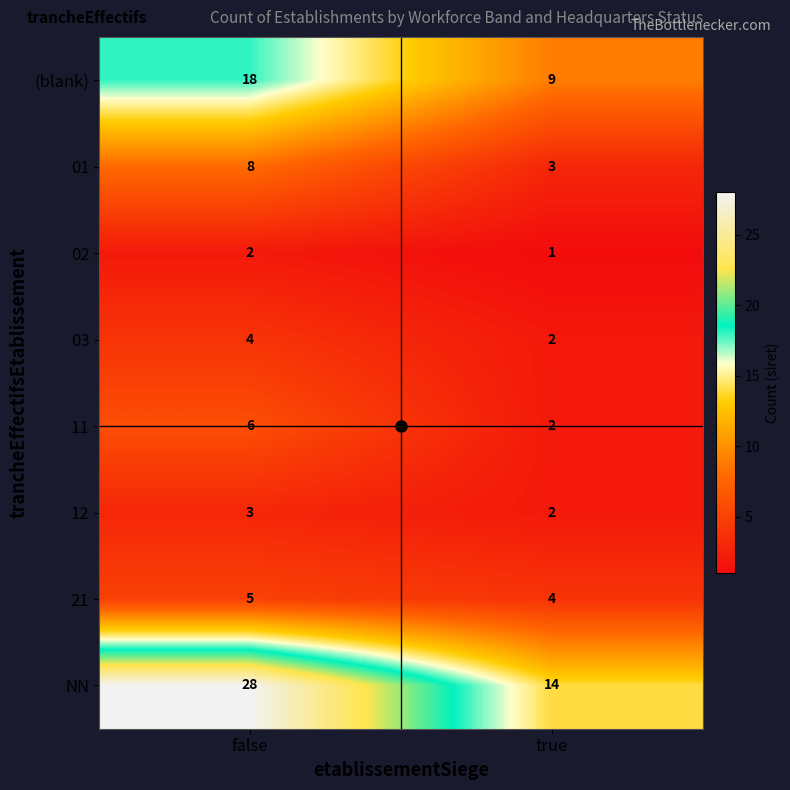

What is the sum of all 21 values?

9